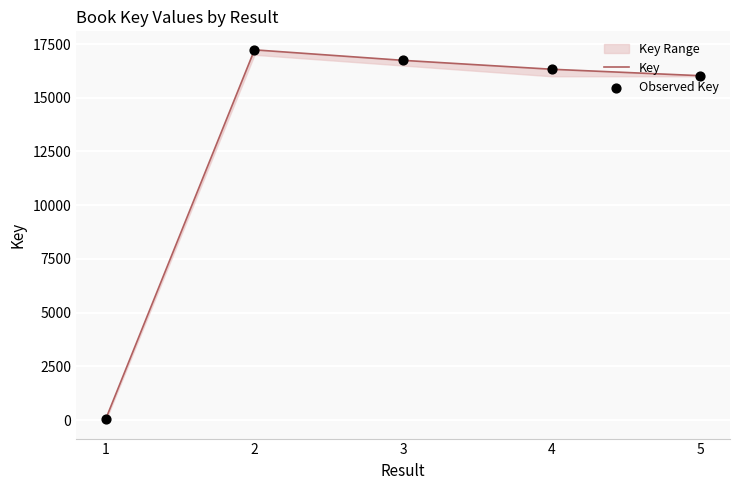

At how many categories does at least one series exceed 16153?

3